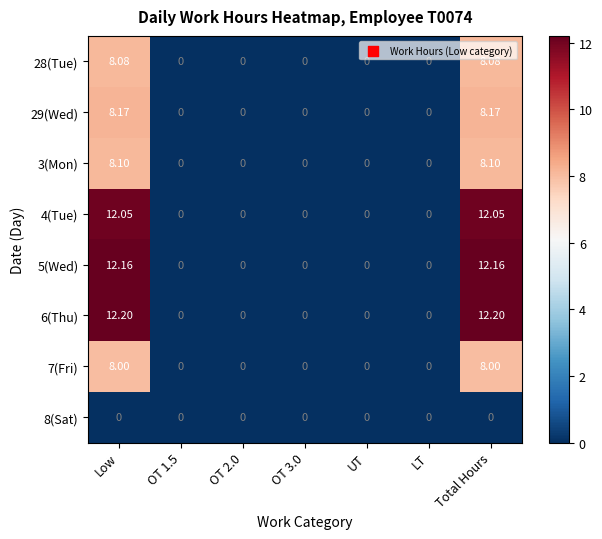

How many data points in 29(Wed) are above 0?

2